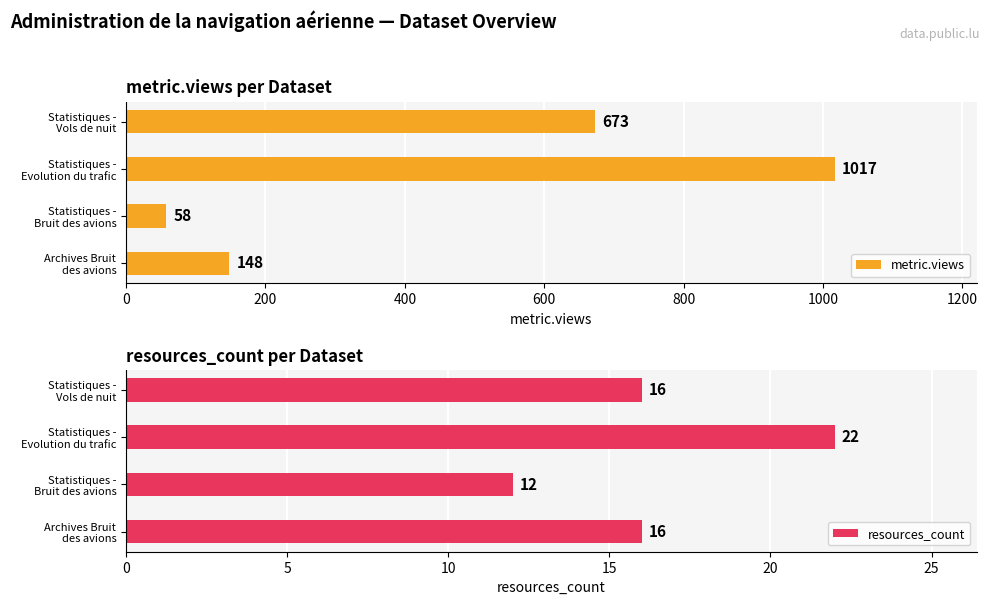

What is the value of the resources_count bar at the 2nd from the left?

12